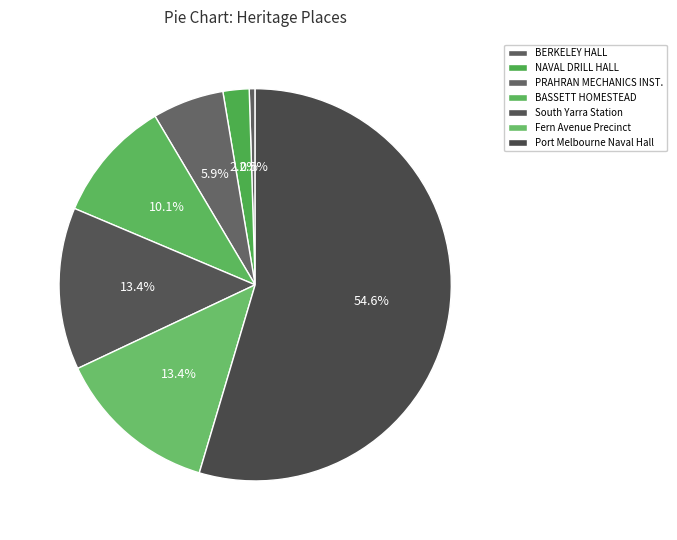

How many slices are in this pie chart?

7